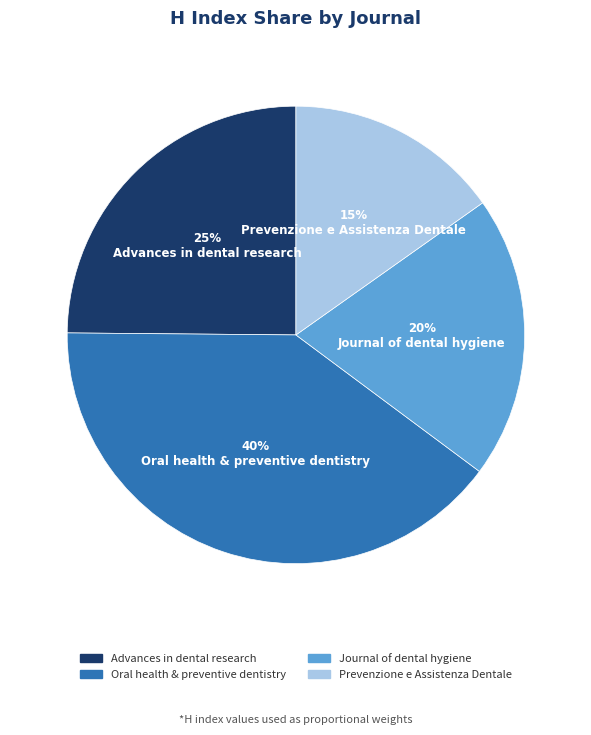

Does Journal of dental hygiene represent more than half of the total?

No